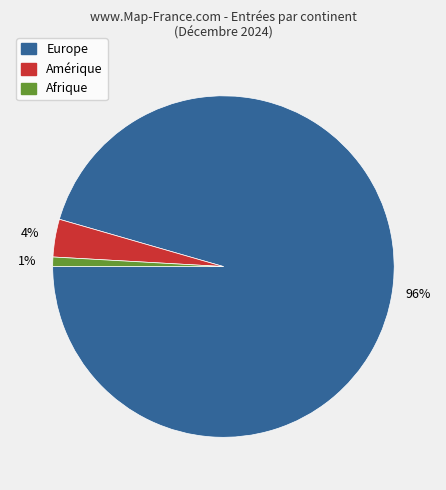

Is there a majority slice in this chart?

Yes